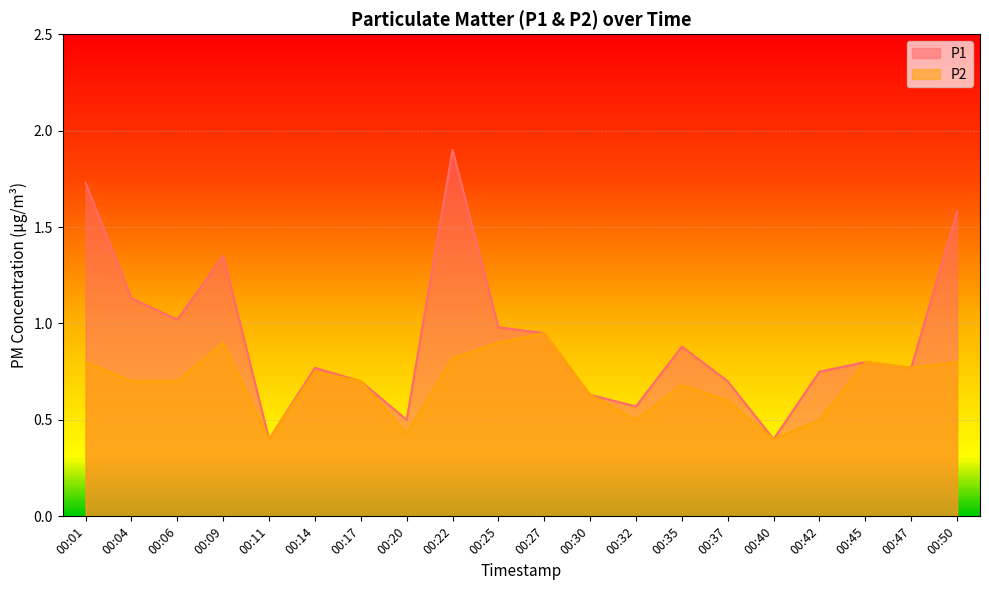

Reading left to right, what are all the values shown in this chart?

P1: 1.7	1.1	1.0	1.4	0.4	0.8	0.7	0.5	1.9	1.0	0.9	0.6	0.6	0.9	0.7	0.4	0.8	0.8	0.8	1.6
P2: 0.8	0.7	0.7	0.9	0.4	0.8	0.7	0.4	0.8	0.9	0.9	0.6	0.5	0.7	0.6	0.4	0.5	0.8	0.8	0.8